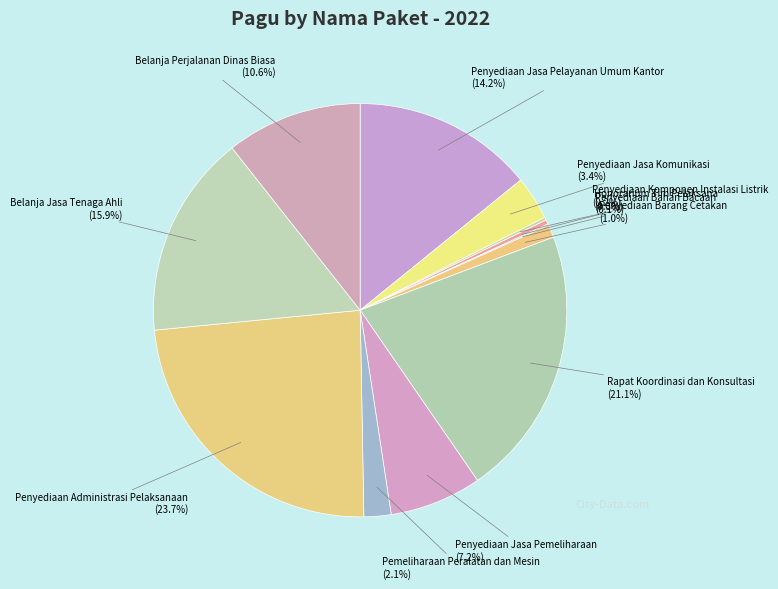

Is there any slice that represents more than half of the pie?

No